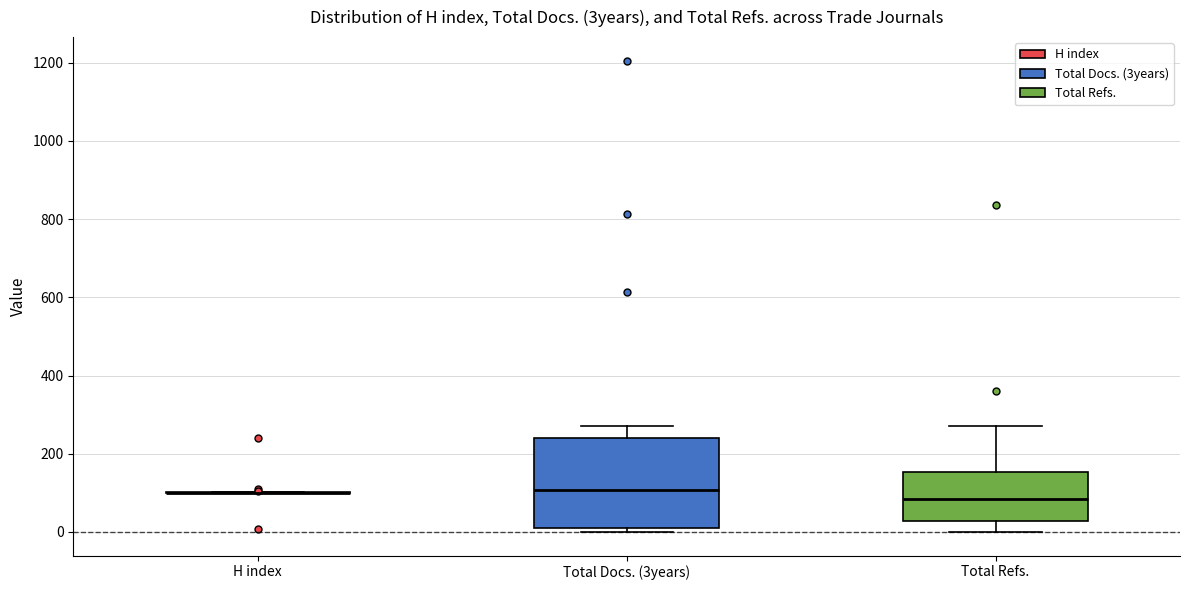

Where is the upper edge of the box for Total Refs. on the y-axis? The values are not printed on the chart, so give them approximately, as read against the axis.

160